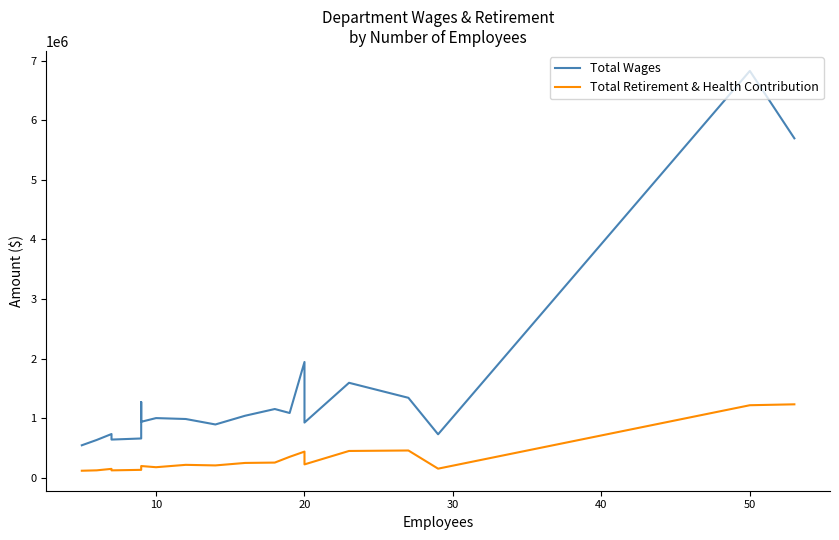

Which series has the largest total across all categories?

Total Wages